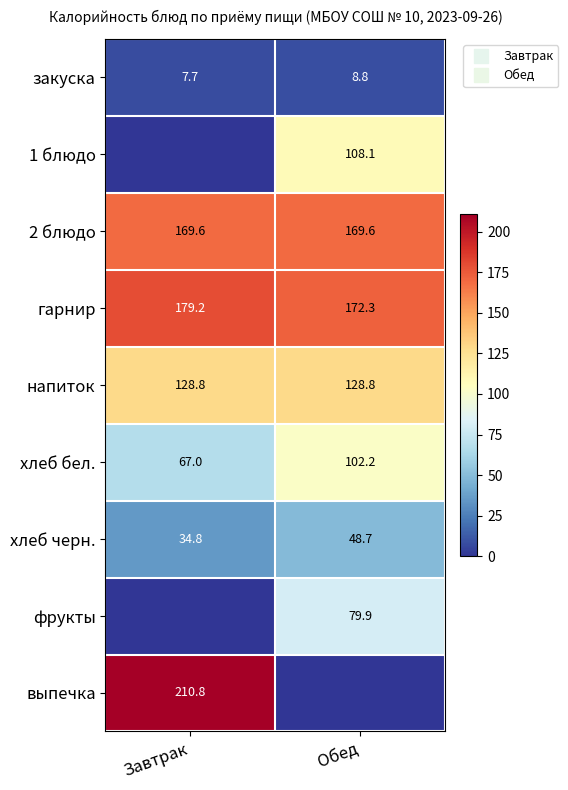

Is the value of 2 блюдо at Обед greater than the value of гарнир at Завтрак?

No